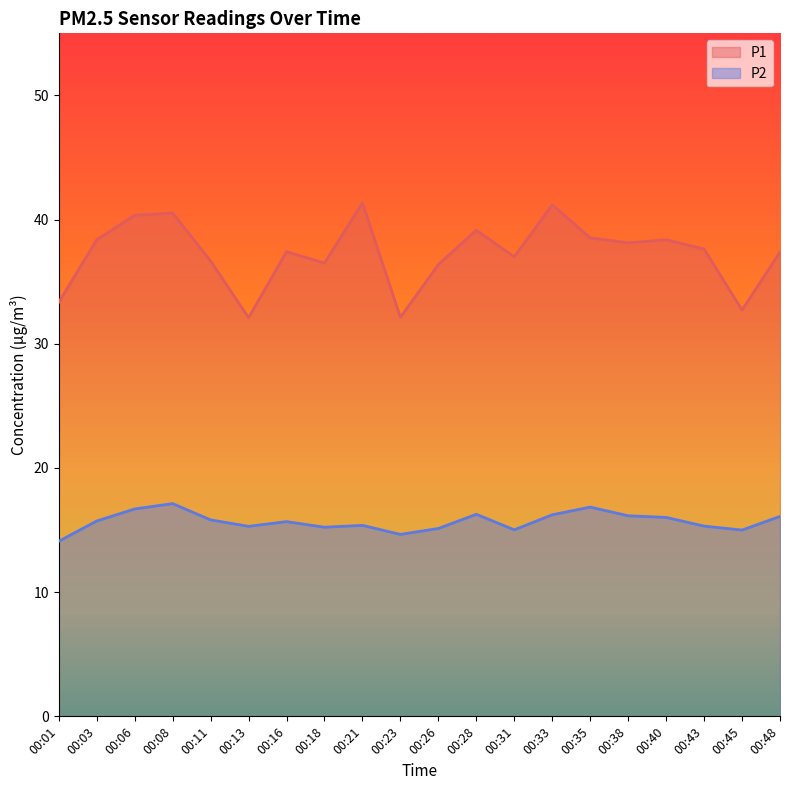

How many lines are shown in the chart?

2